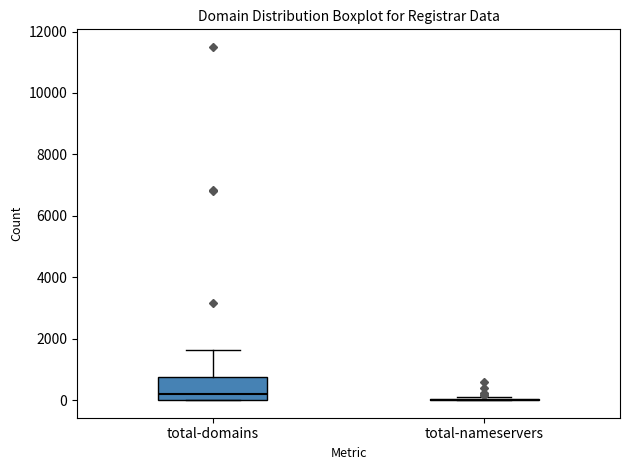

Where is the upper edge of the box for total-domains on the y-axis? The values are not printed on the chart, so give them approximately, as read against the axis.

800